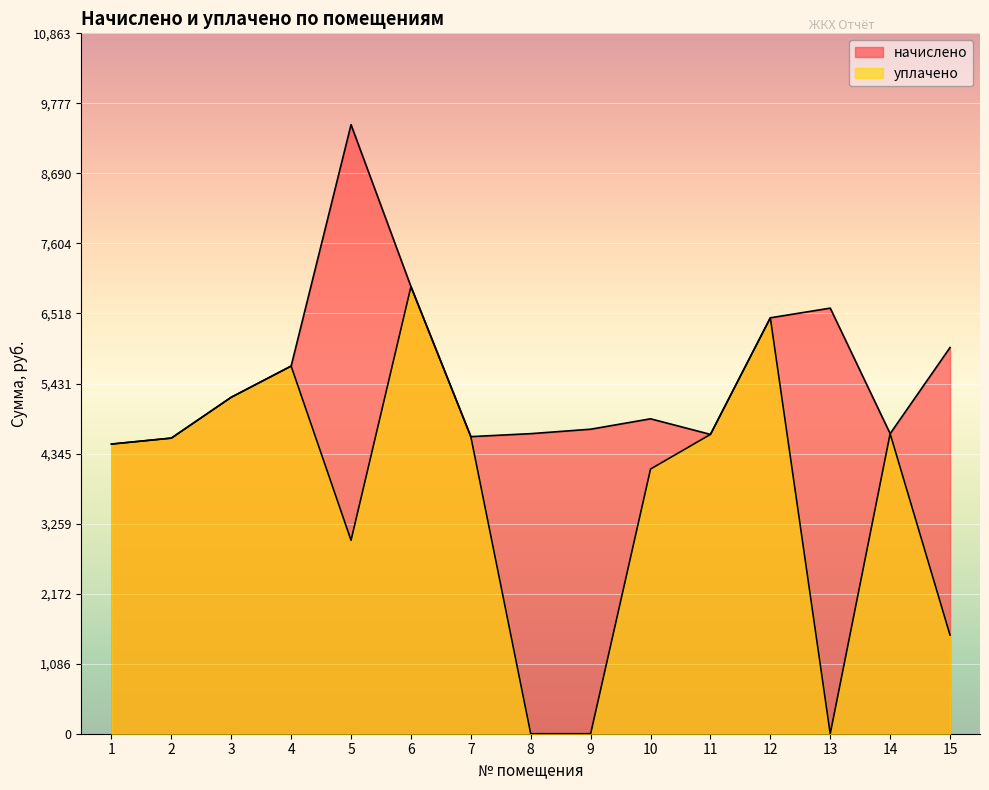

Reading right to left, what are all the values shown in this chart?

начислено: 15=5990.4	14=4654.1	13=6601.0	12=6451.2	11=4642.6	10=4884.6	9=4723.2	8=4654.1	7=4608.0	6=6934.9	5=9446.4	4=5702.4	3=5218.6	2=4585.0	1=4492.8
уплачено: 15=1530.3	14=4654.1	13=0.0	12=6451.2	11=4642.6	10=4105.2	9=0.0	8=0.0	7=4608.0	6=6934.9	5=3000.0	4=5702.4	3=5218.6	2=4585.0	1=4492.8